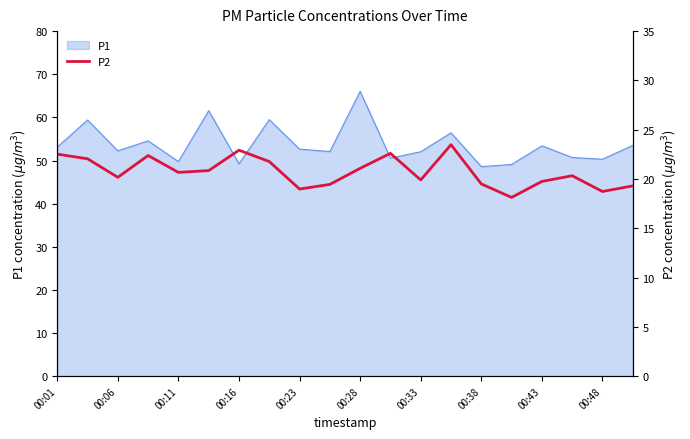

True or false: P1 has a value of 52.6 at 00:23.

True